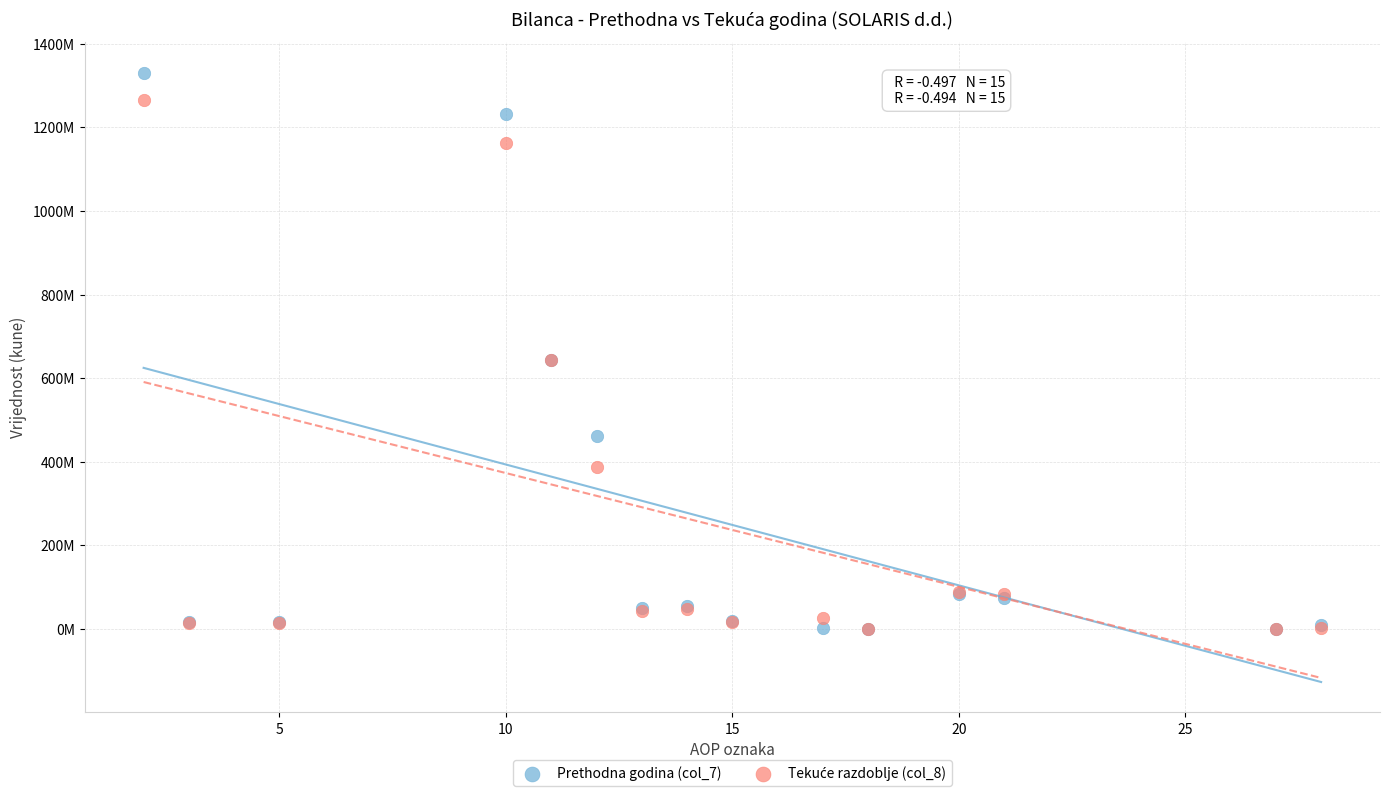

Which series reaches the maximum Y coordinate?

Prethodna godina (col_7)